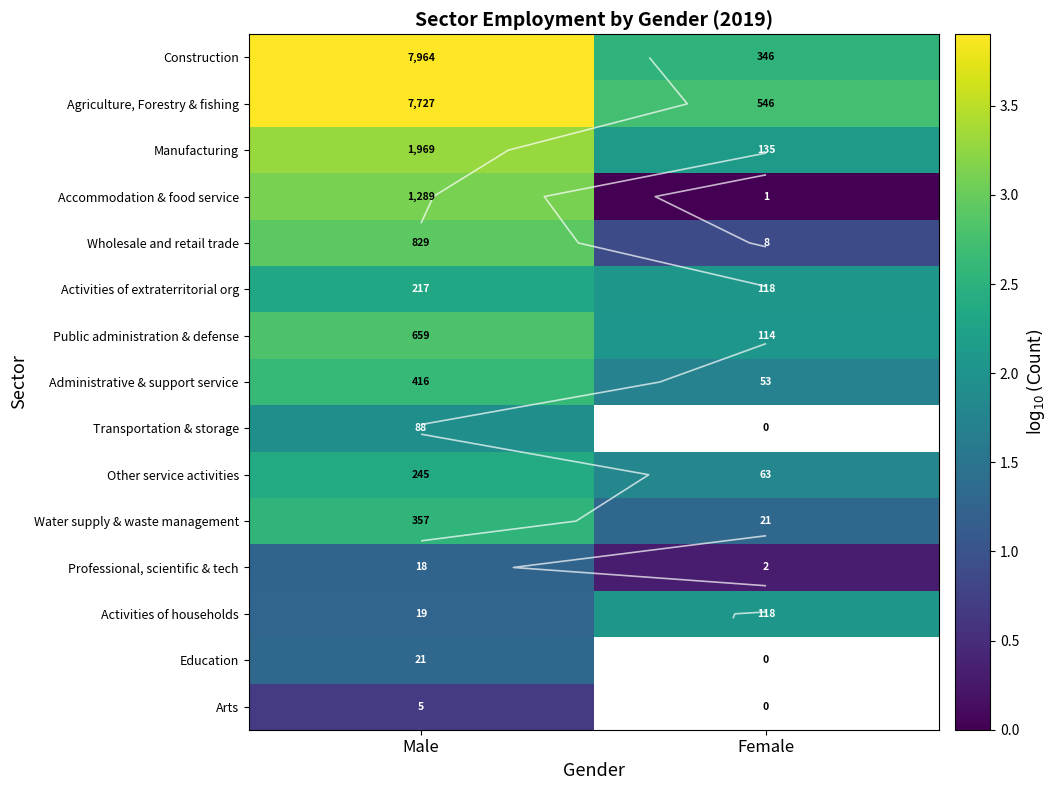

At which category is the sum across all series the highest?

Male